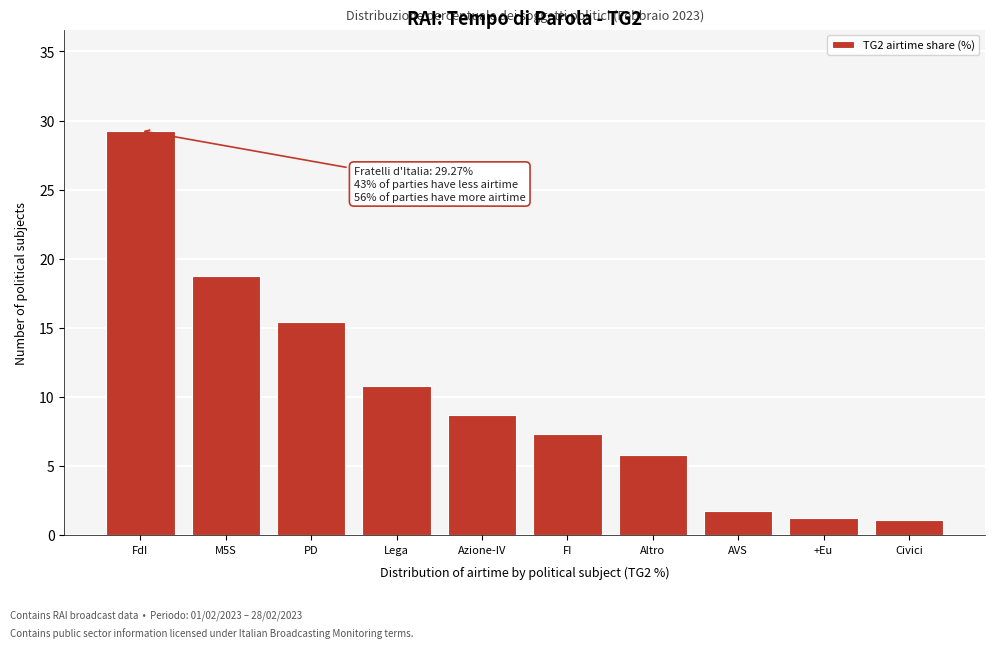

Reading left to right, list all the values displayed in this chart.

FdI=29.3	M5S=18.7	PD=15.4	Lega=10.8	Azione-IV=8.7	FI=7.3	Altro=5.8	AVS=1.7	+Eu=1.2	Civici=1.1